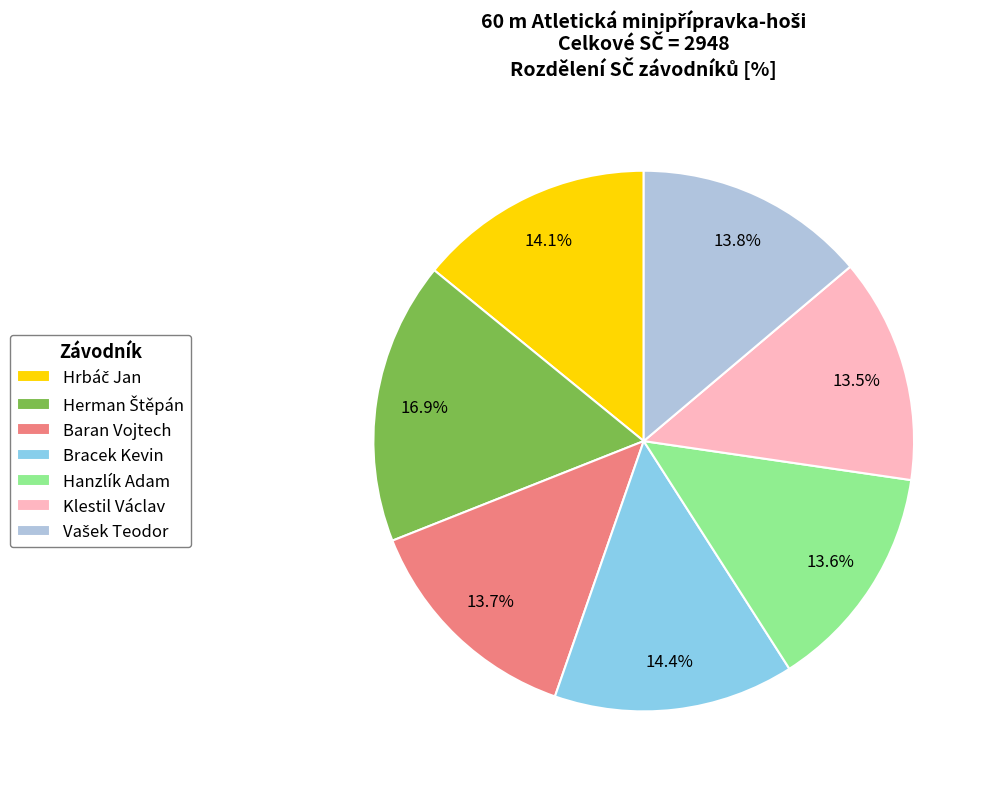

Is there any slice that represents more than half of the pie?

No